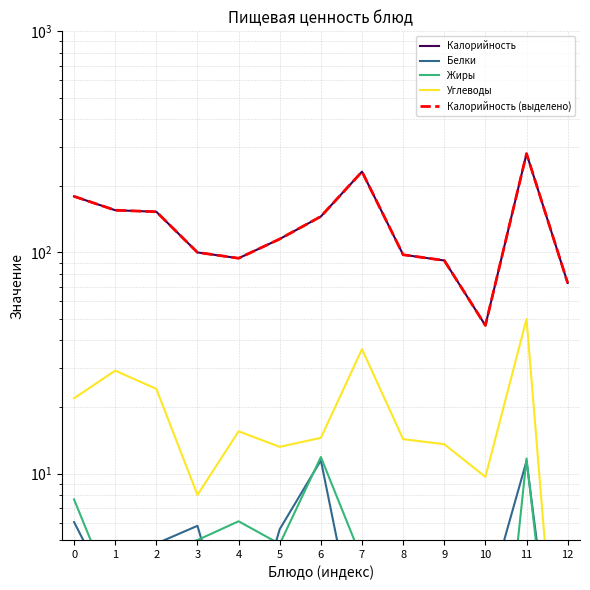

At how many categories does at least one series exceed 23?

13